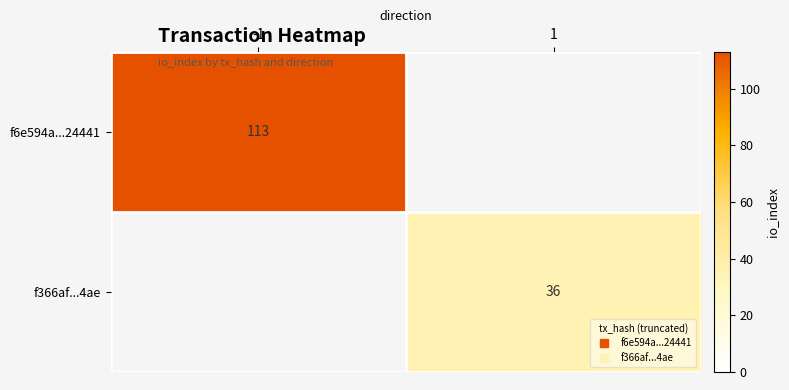

Rank the categories by f366af...4ae value from lowest to highest.

-1, 1